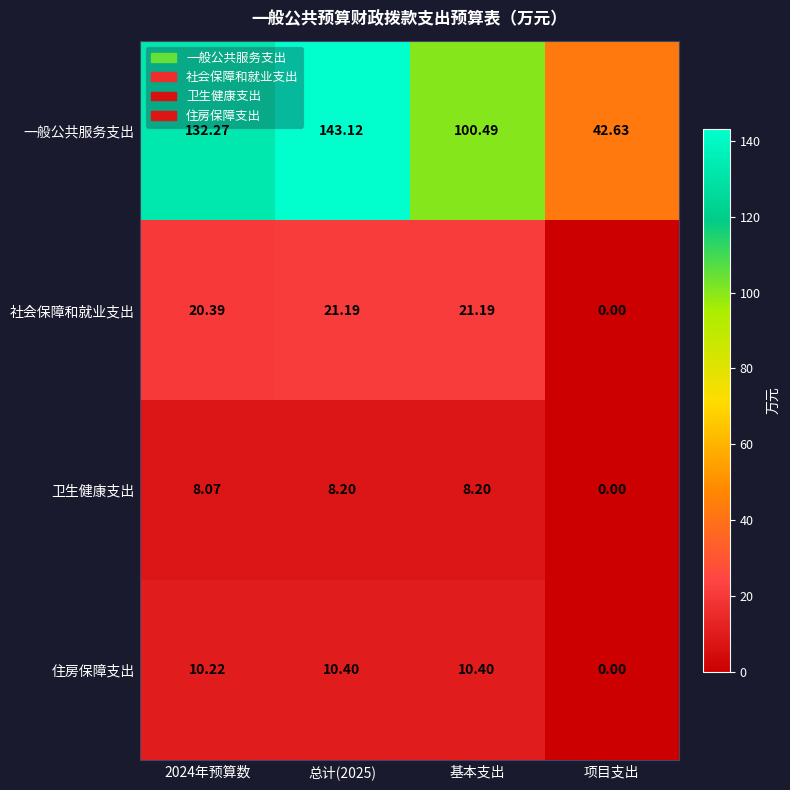

Between 2024年预算数 and 项目支出, which series saw the biggest shift?

一般公共服务支出